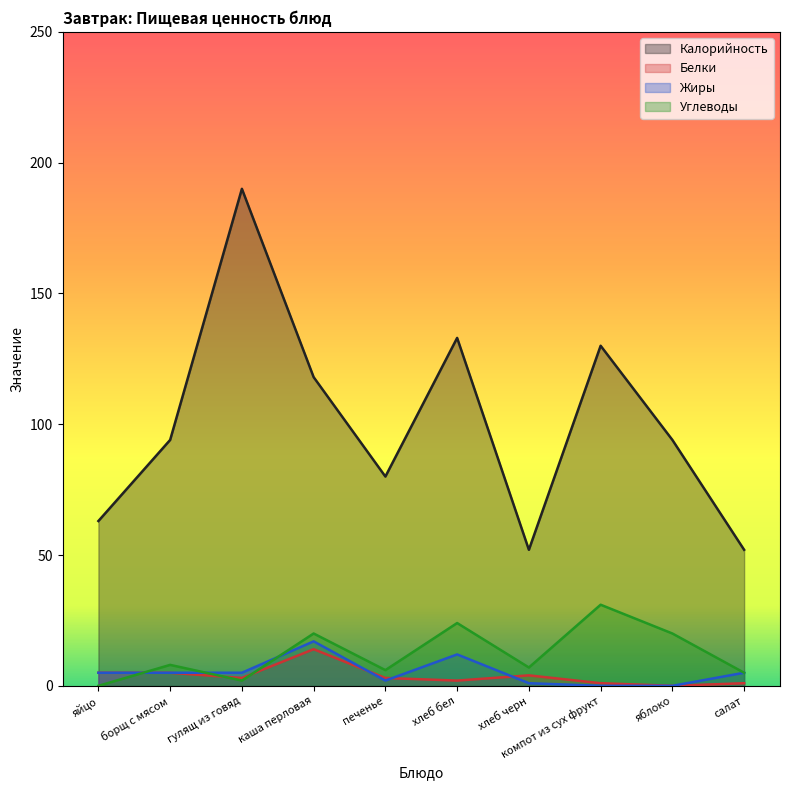

What is the difference between the second highest and minimum values in the Калорийность series?

81